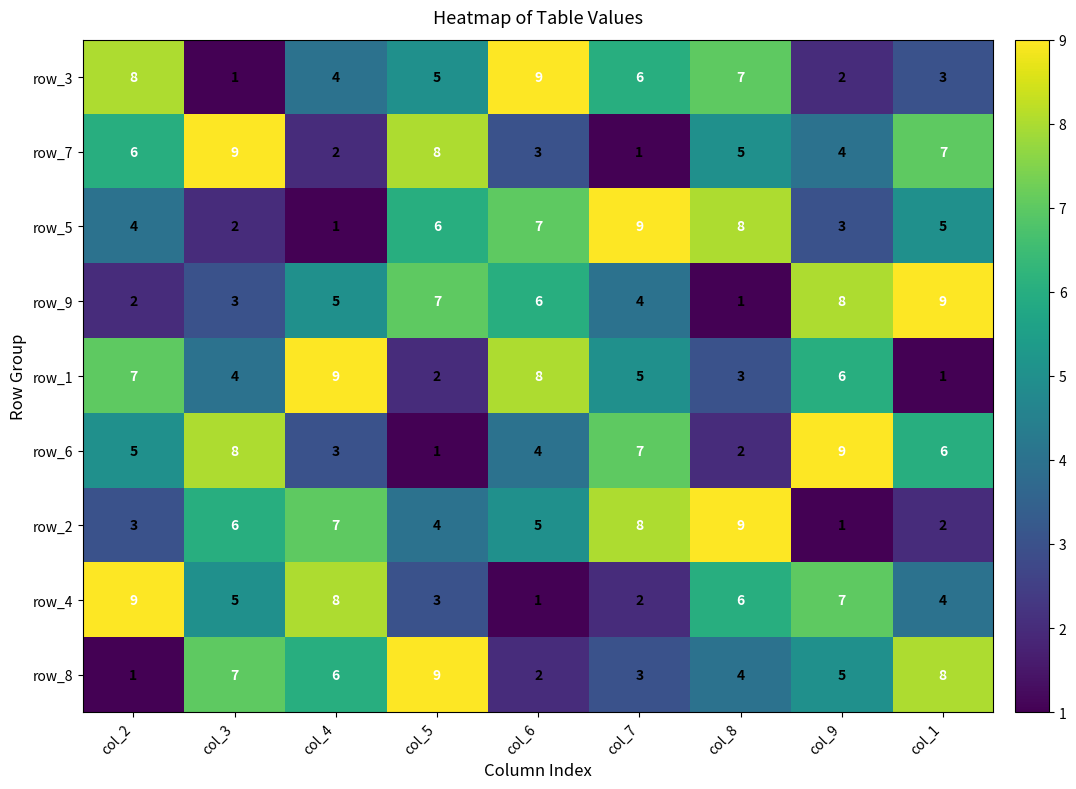

At which label does row_3 reach its minimum?

col_3